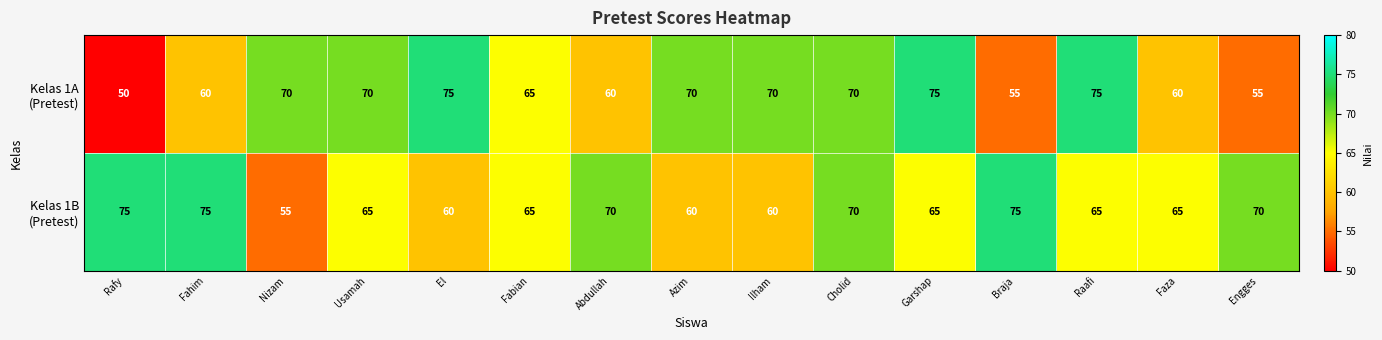

What is the difference between the highest and lowest values at Garshap?

10